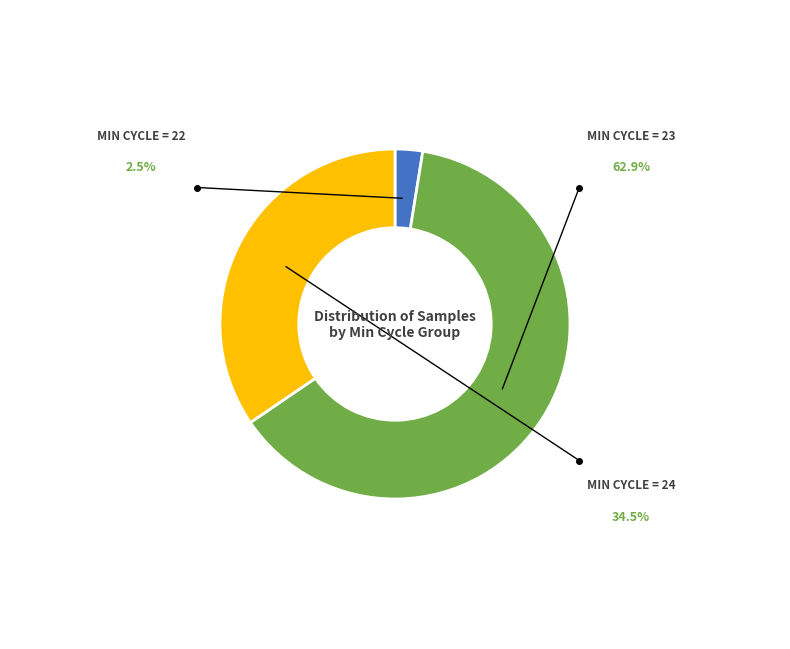

How many segments does this pie chart have?

3